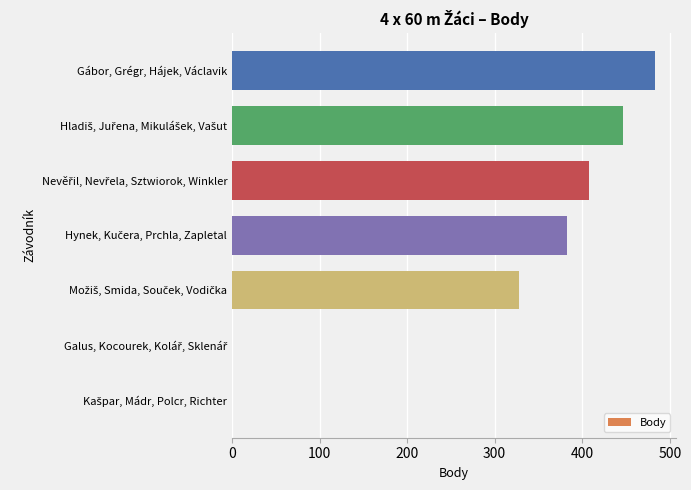

Which label corresponds to the largest value in the chart?

Gábor, Grégr, Hájek, Václavik